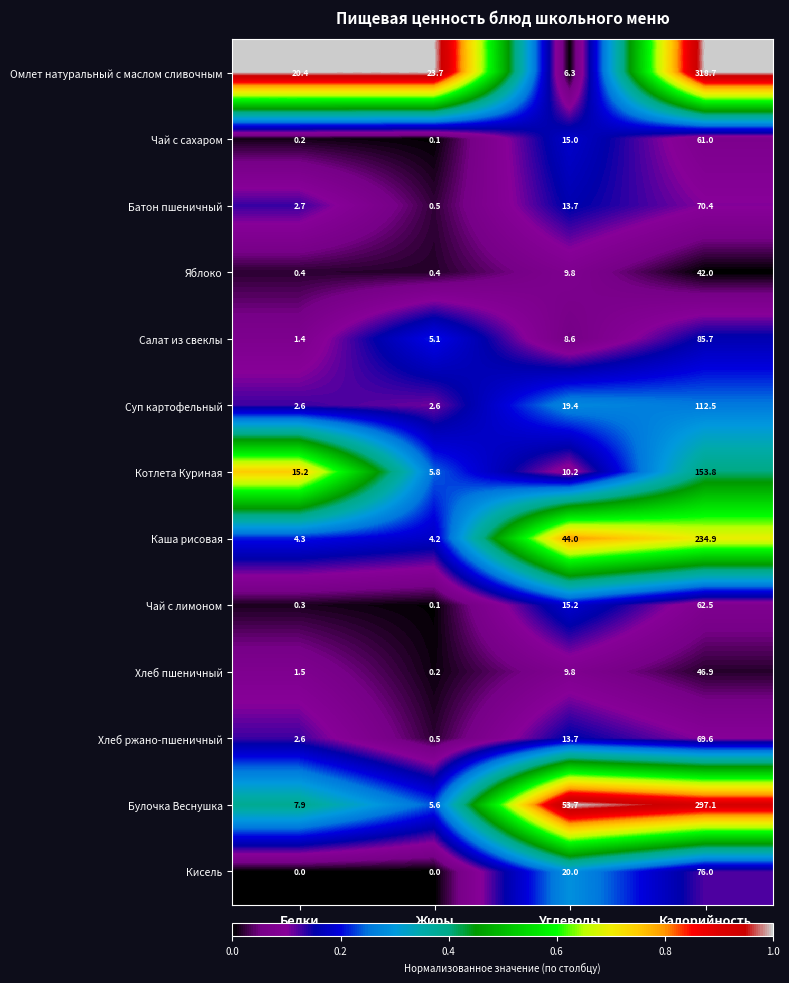

How many categories are shown in the chart?

4